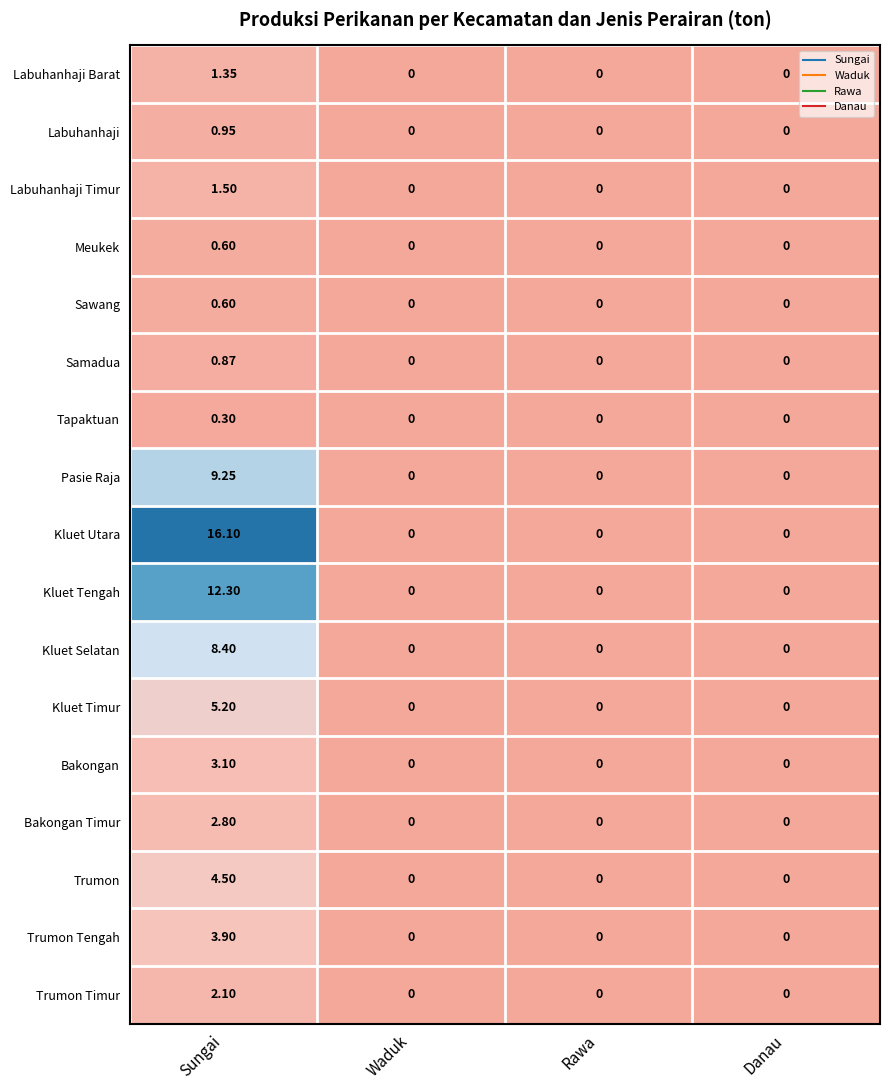

Which series has the largest range (max minus min)?

Kluet Utara